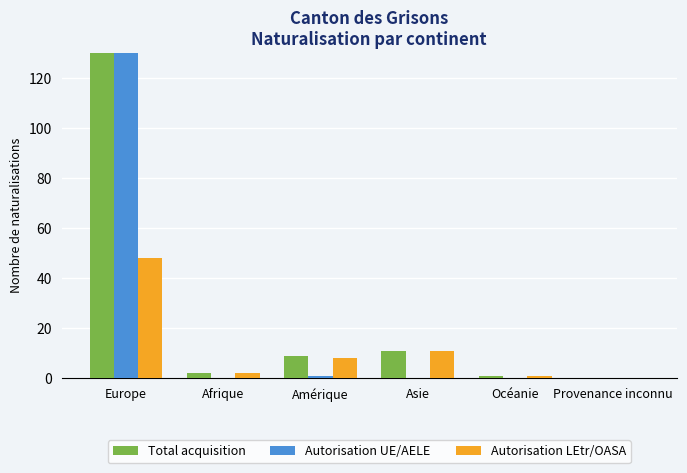

What is the value of the Autorisation LEtr/OASA bar at the 5th from the left?

1